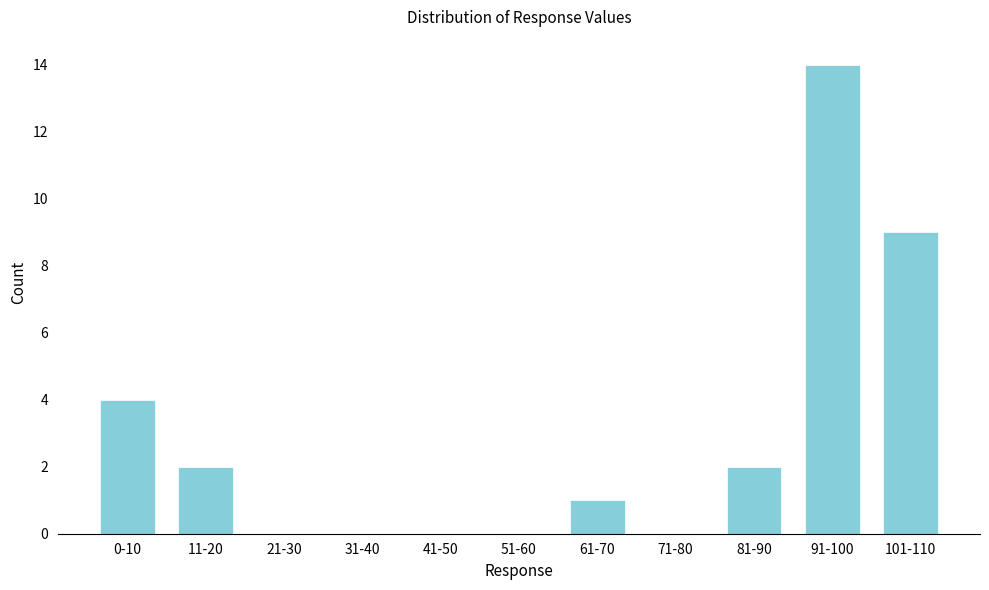

What is the greatest value displayed?

14